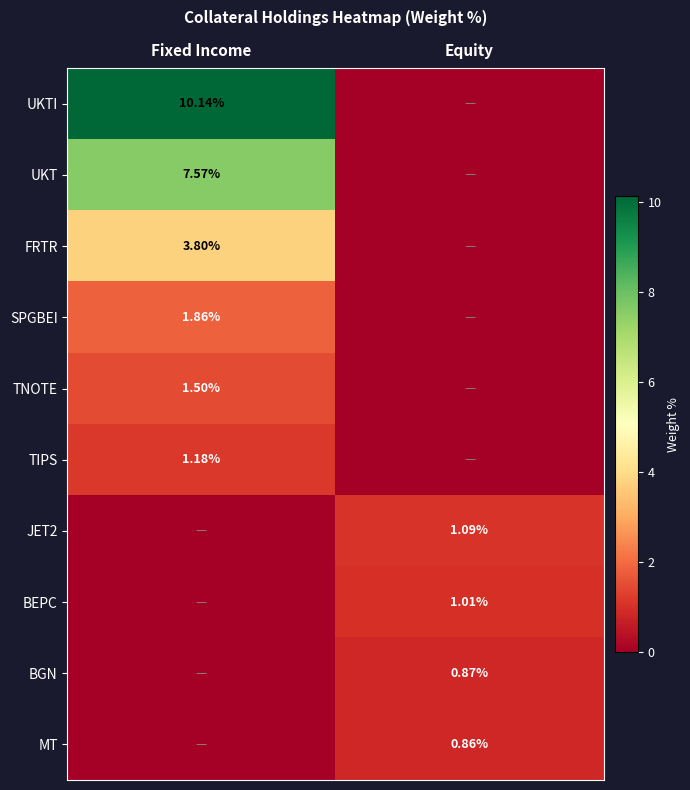

What is the maximum value shown in the chart?

10.1